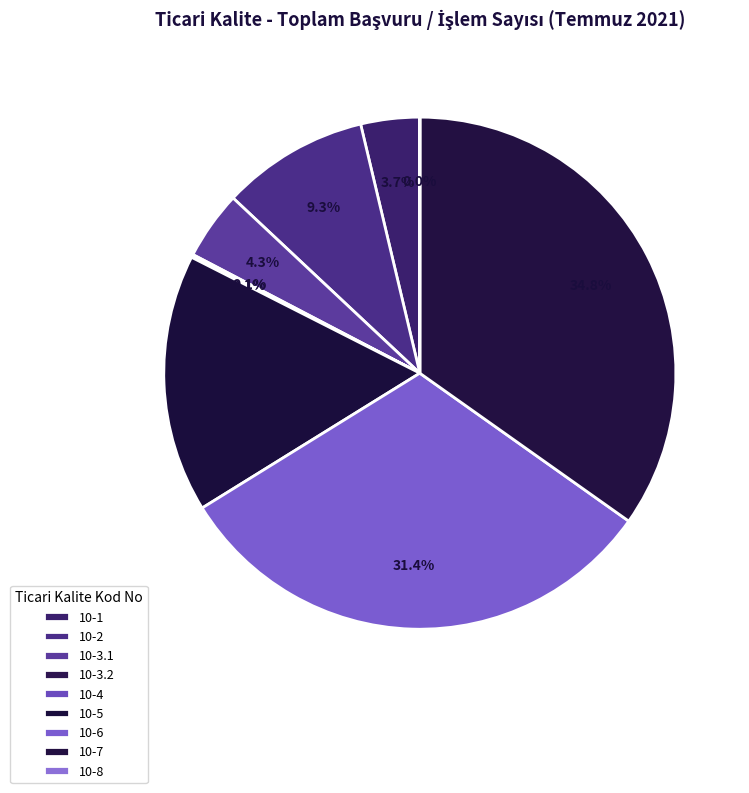

What percentage do 10-6 and 10-3.1 together represent?

35.7%